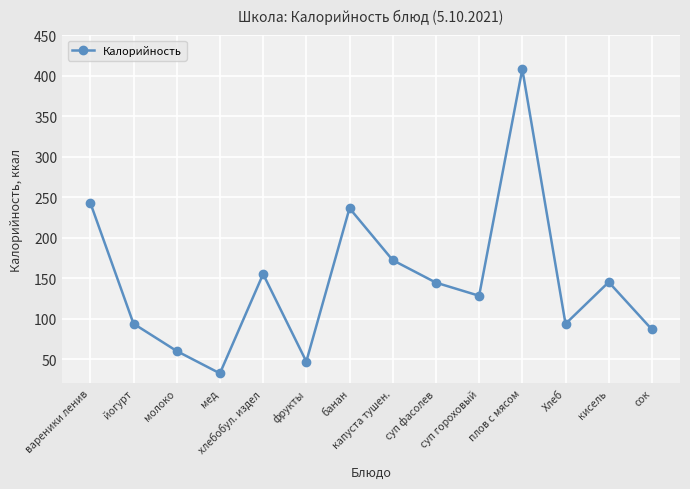

How many interior local peaks (higher than both neighbors) does the data have?

4